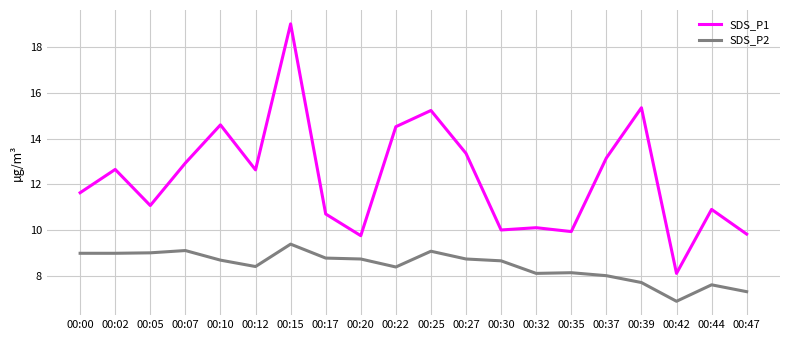

Rank the series at 00:22 from lowest to highest value.

SDS_P2, SDS_P1